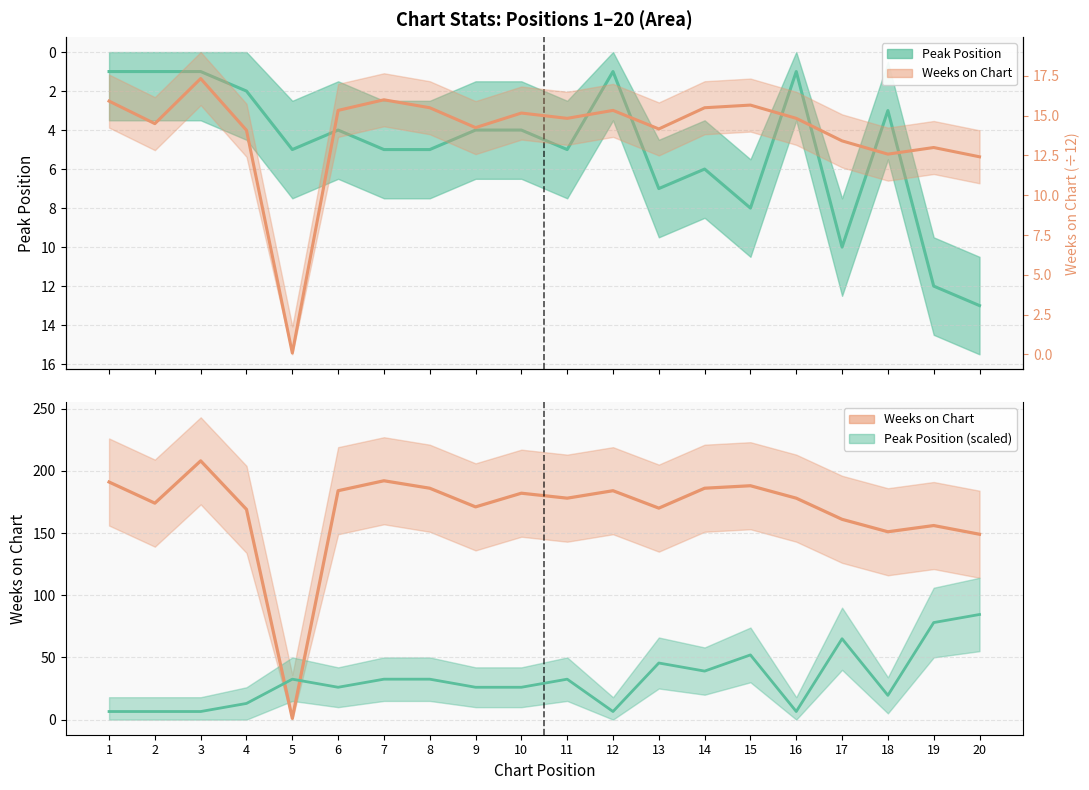

Is the value of Peak Position (mid) at 7 greater than the value of Peak Pos × 6.5 at 3?

No